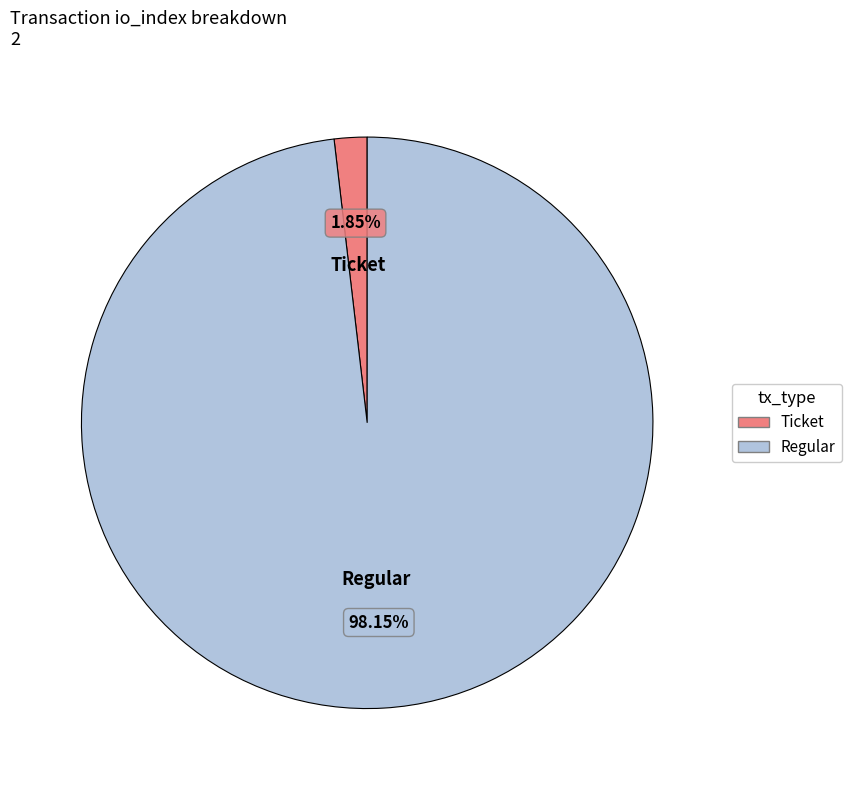

Is there a majority slice in this chart?

Yes